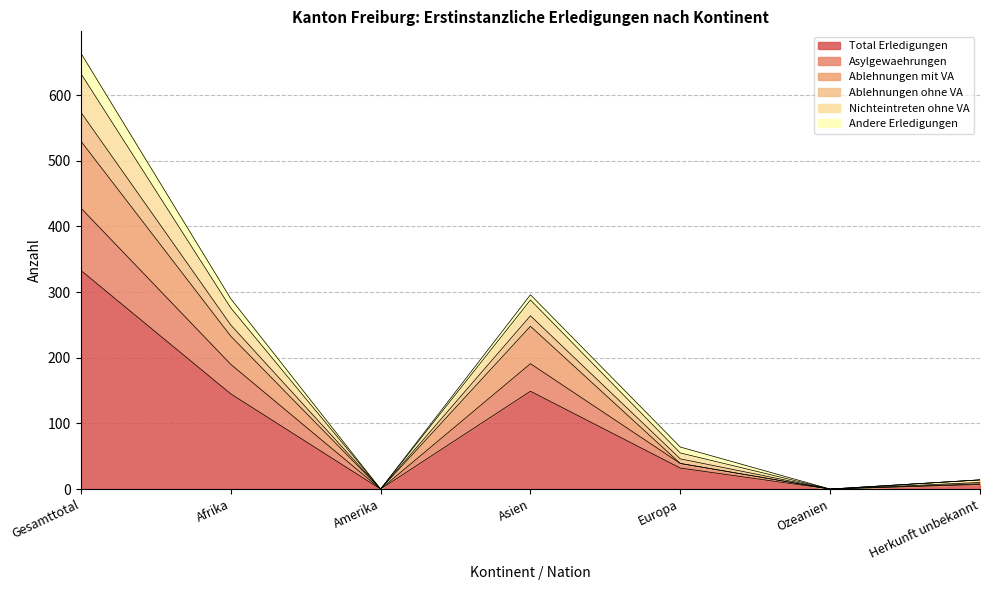

Which series changed the most between Afrika and Asien?

Ablehnungen mit VA